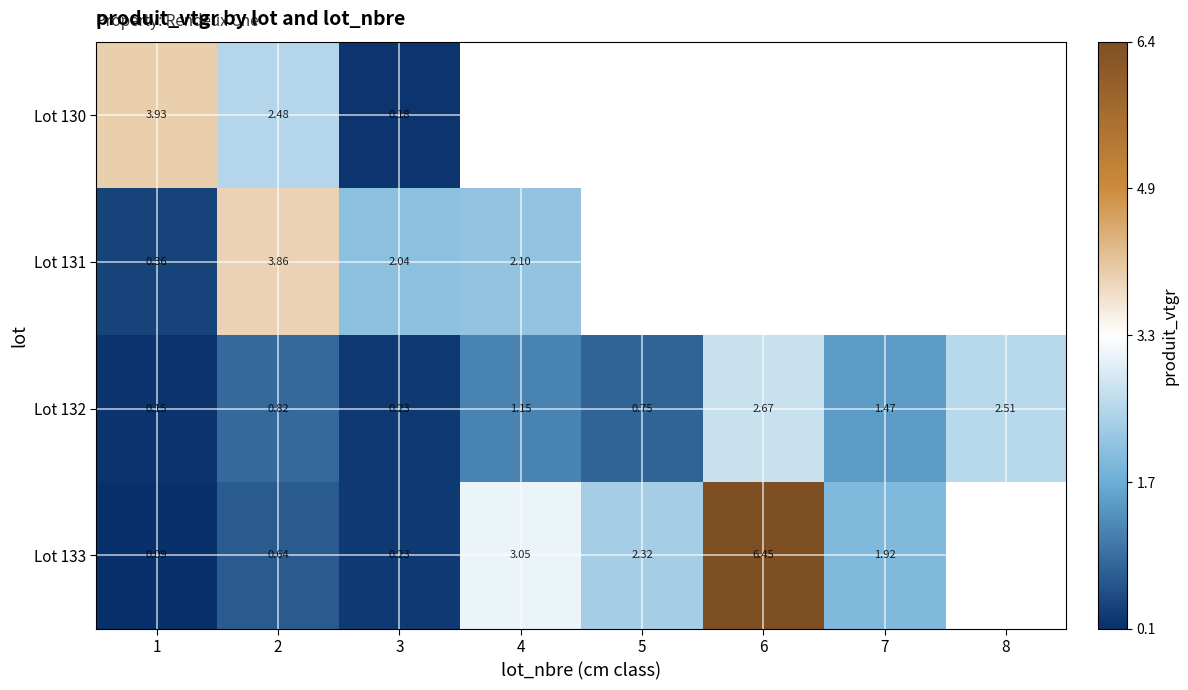

At which category is the sum across all series the highest?

2